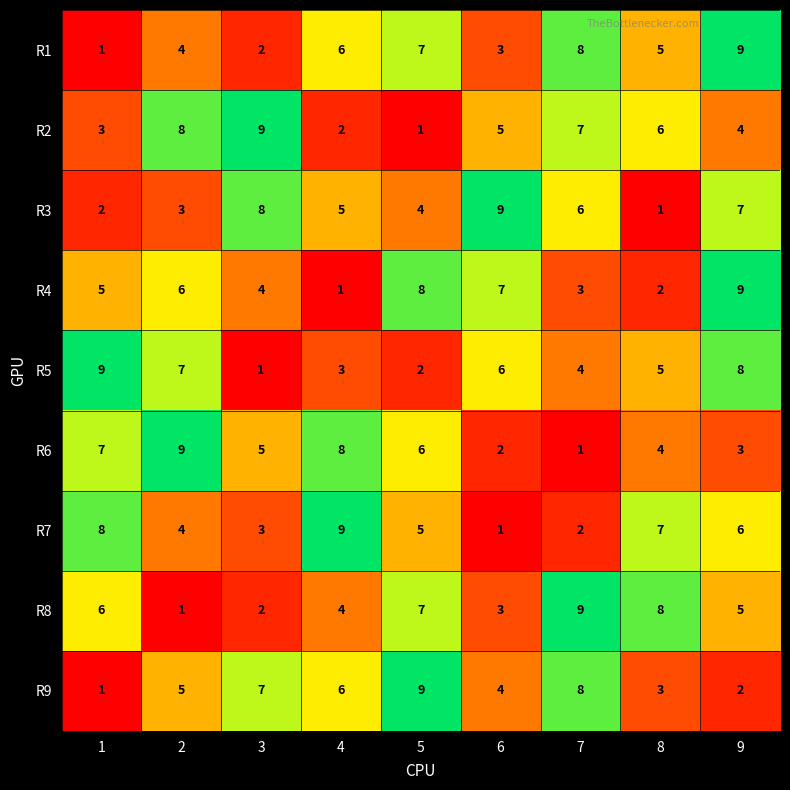

What is the spread (max minus min) of values at 2?

8